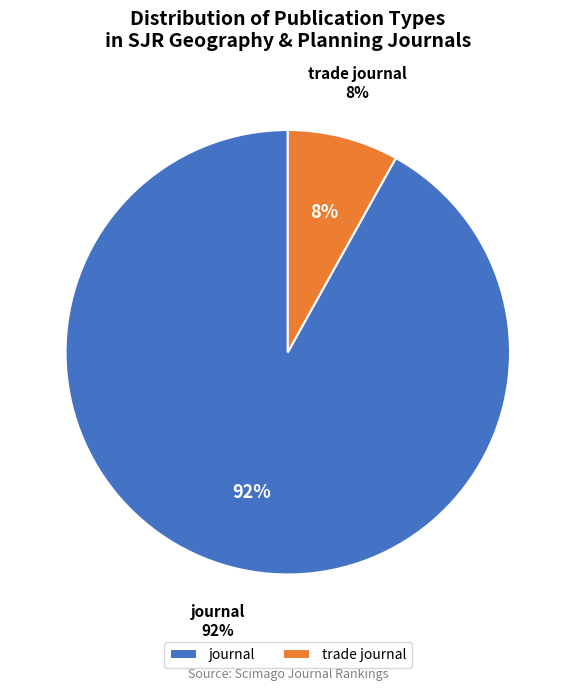

Which slice is the smallest?

trade journal